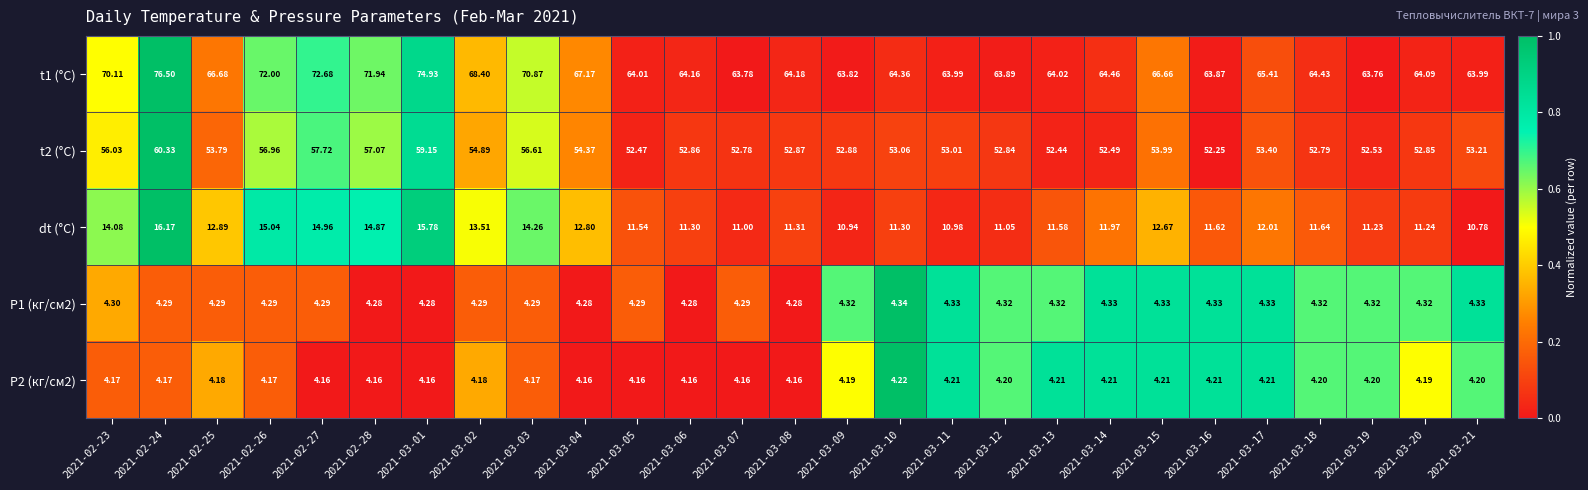

Is the value of P2 (кг/см2) at 2021-02-27 greater than the value of t1 (°C) at 2021-03-21?

No